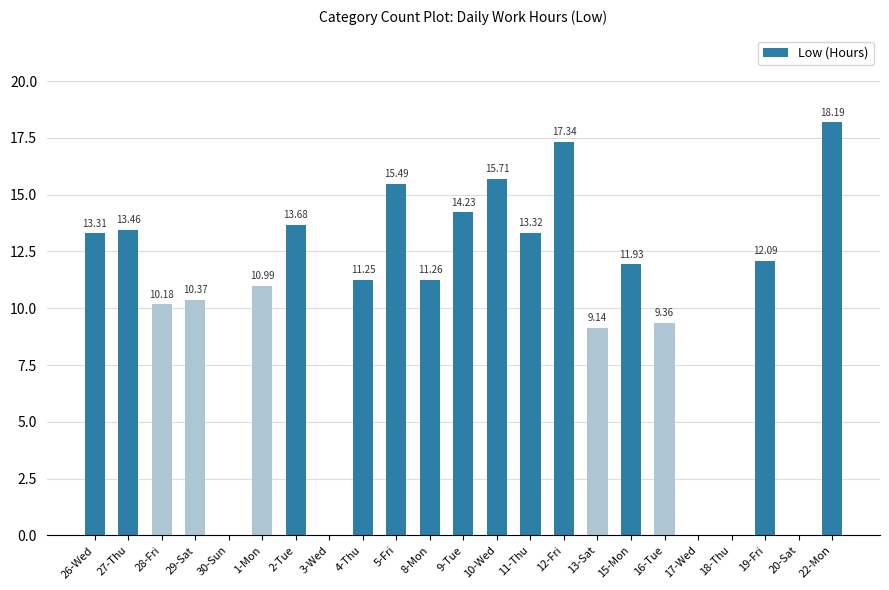

How many values exceed 11?

13